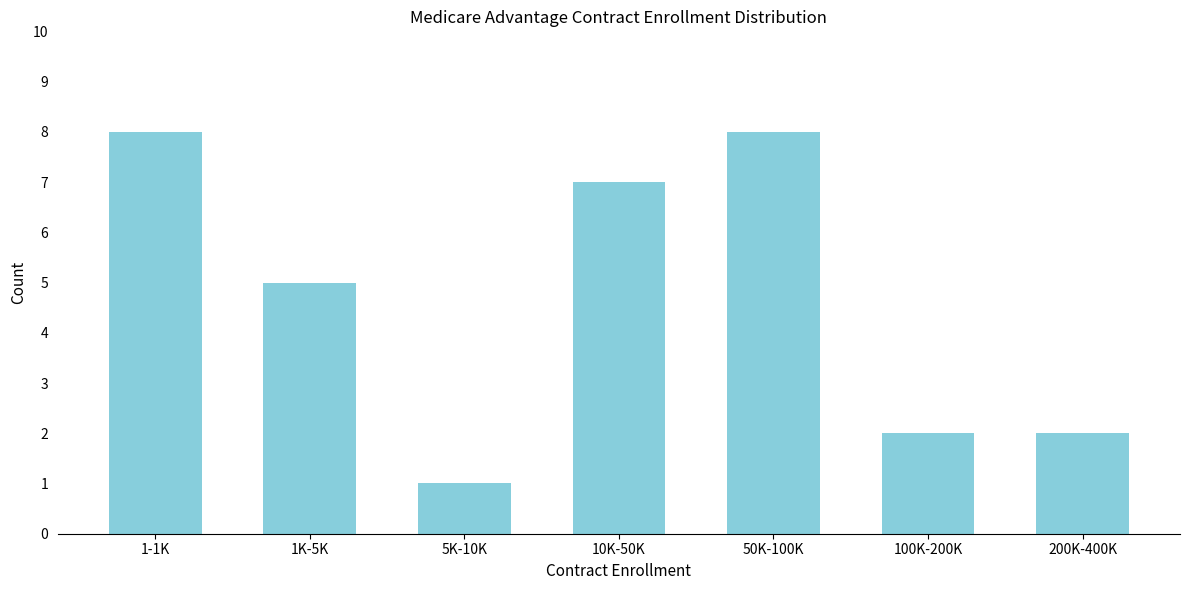

Reading left to right, transcribe all the data shown in this chart.

8	5	1	7	8	2	2